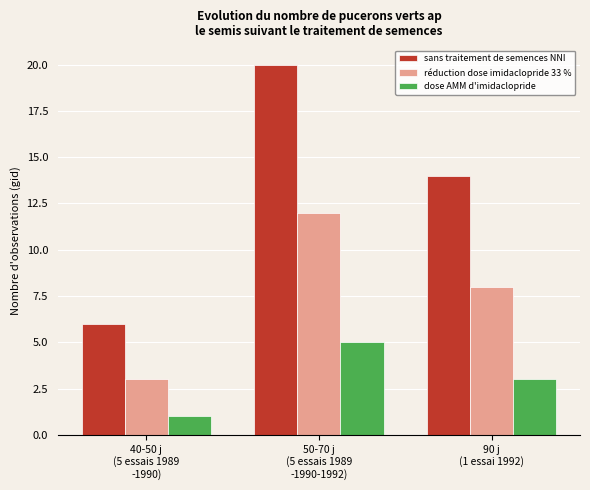

Reading left to right, transcribe all the data shown in this chart.

sans traitement de semences NNI: 6	20	14
réduction dose imidaclopride 33 %: 3	12	8
dose AMM d'imidaclopride: 1	5	3